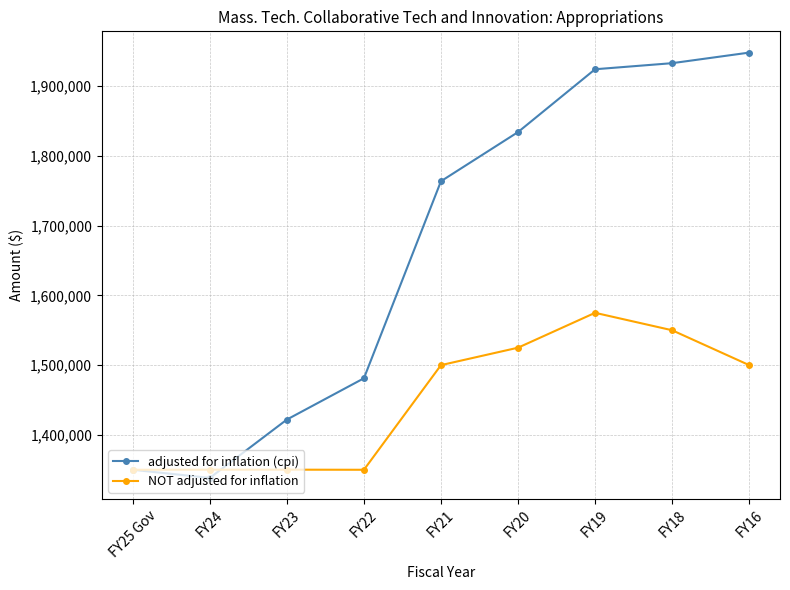

True or false: NOT adjusted for inflation and adjusted for inflation (cpi) intersect in this chart.

True